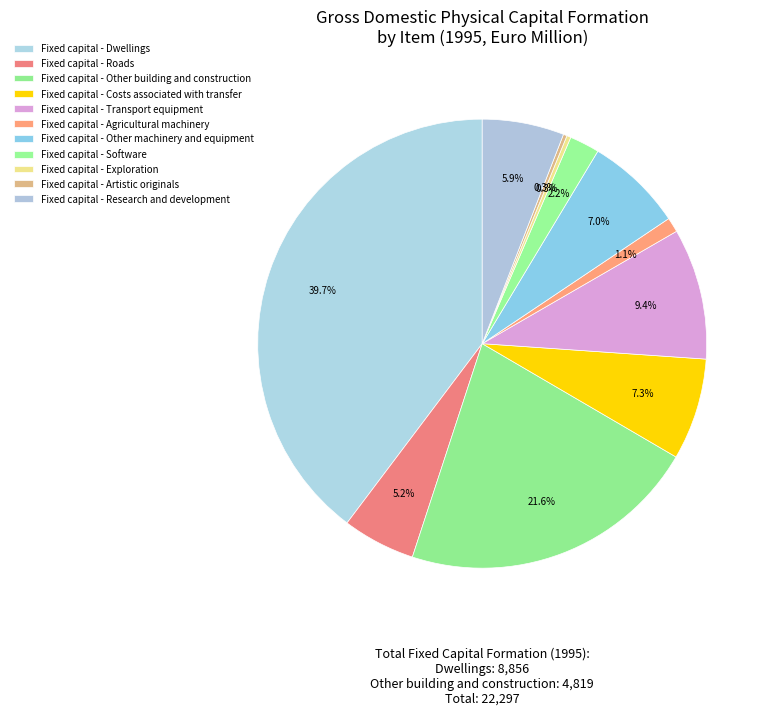

To the nearest percent, what is the combined percentage of Fixed capital - Costs associated with transfer and Fixed capital - Dwellings?

47%